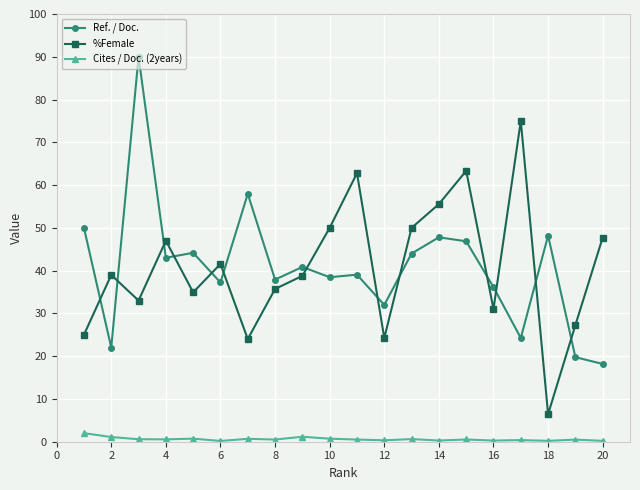

Rank the series by their maximum value, from highest to lowest.

Ref. / Doc., %Female, Cites / Doc. (2years)